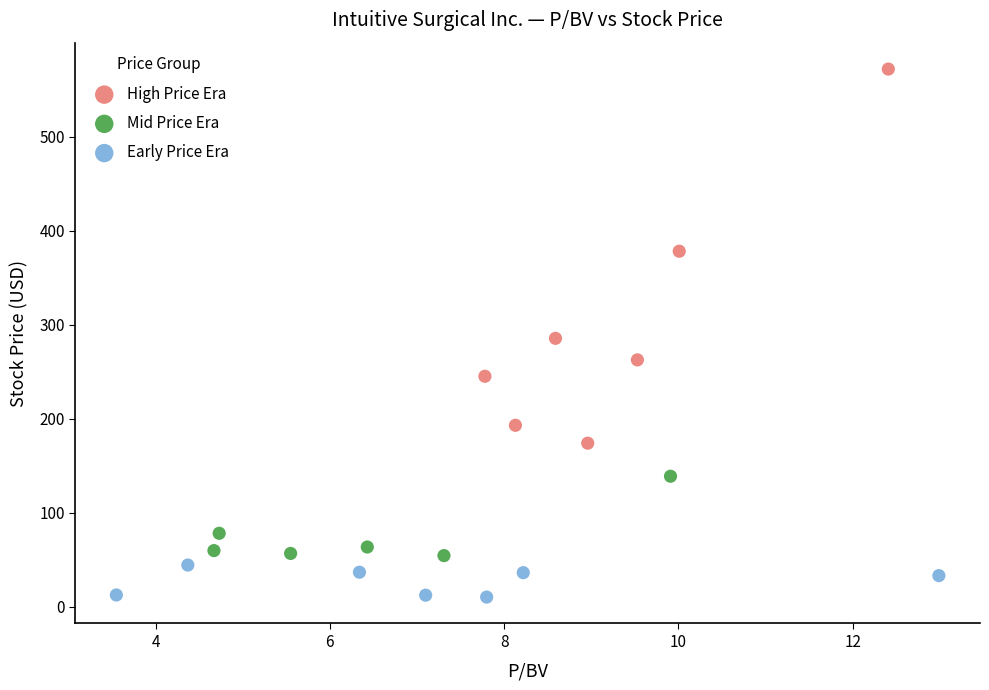

Which series reaches the minimum Y coordinate?

Early Price Era